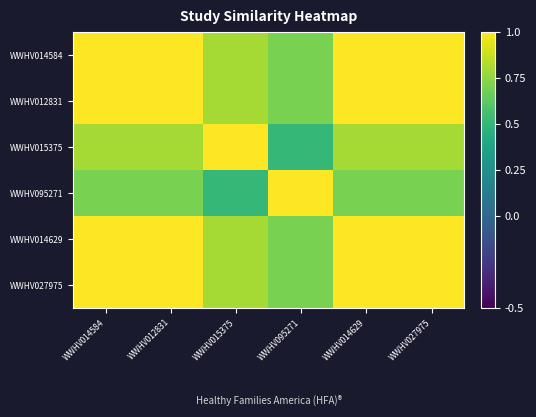

At which category is the sum across all series the highest?

WWHV014584